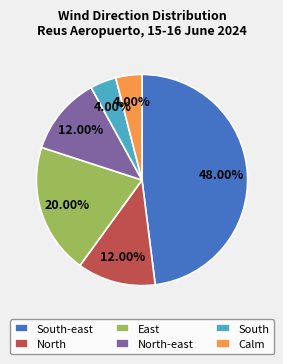

Is it true that South-east is 1% of the pie?

False